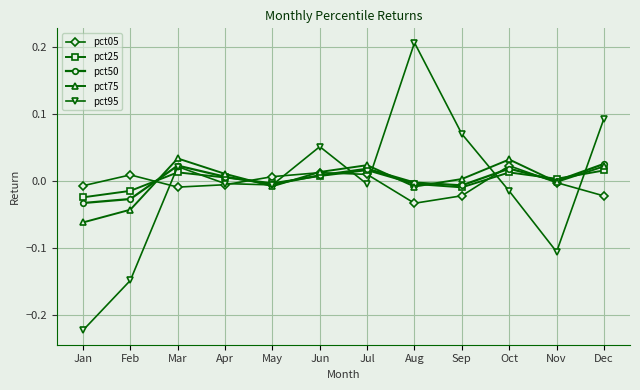

How many data points does each series have?

12